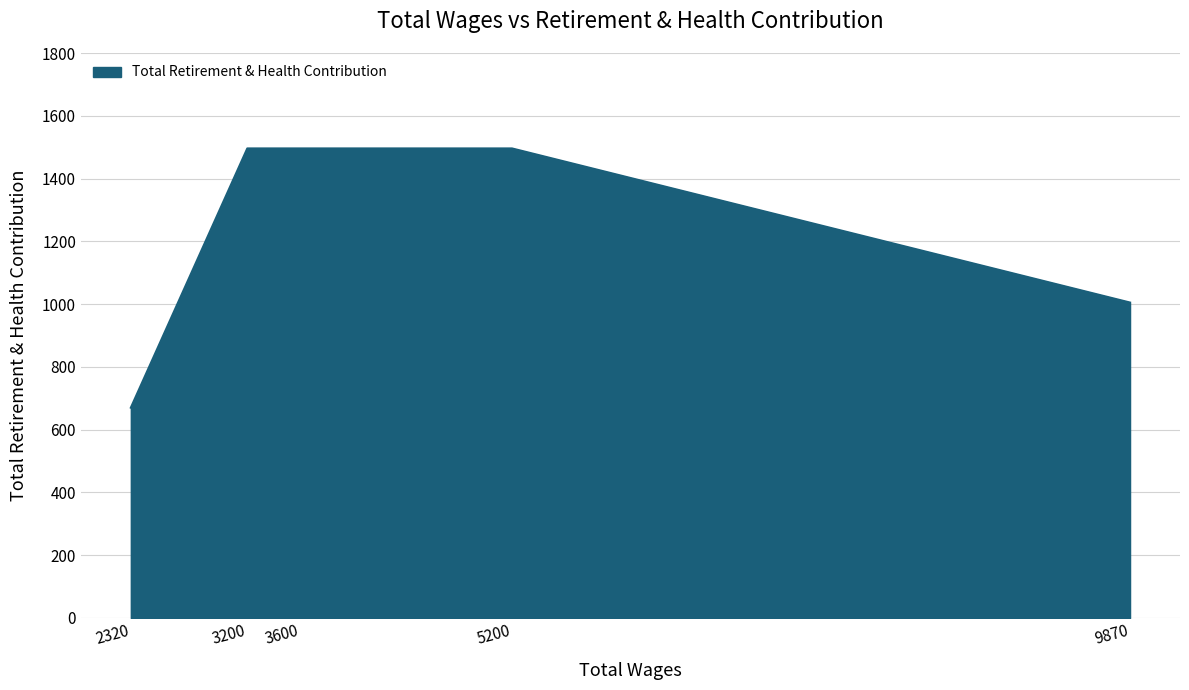

Does the chart have visible grid lines?

Yes